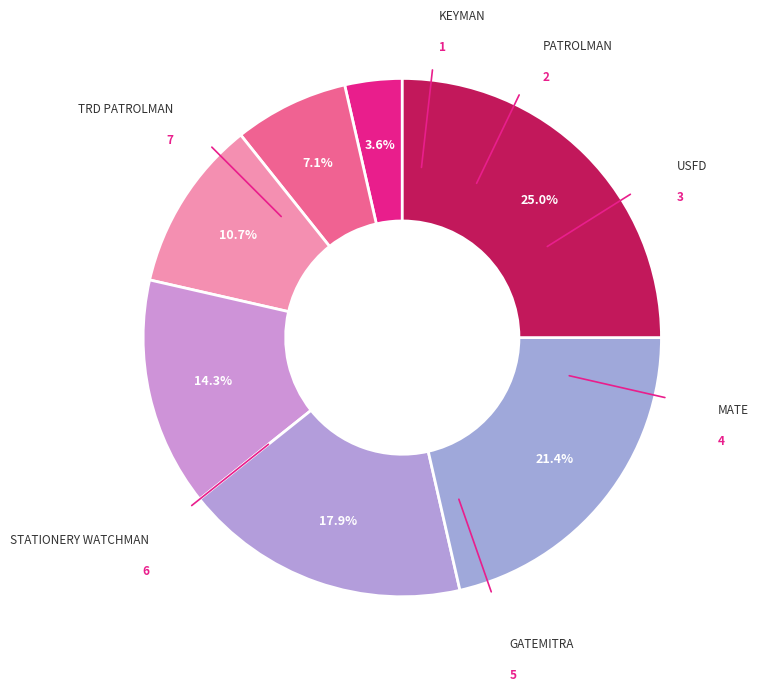

How many segments does this pie chart have?

7